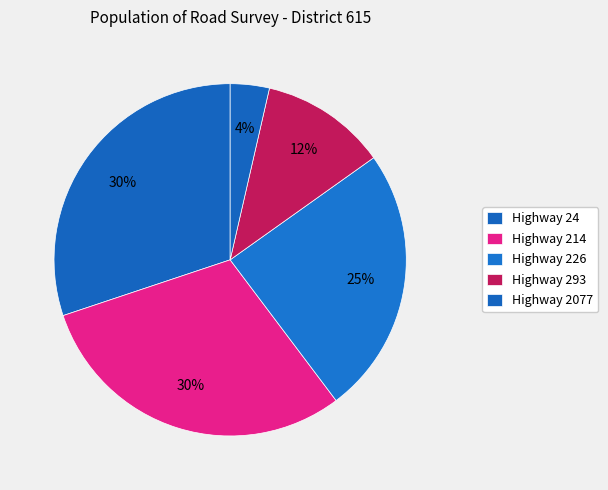

How many segments does this pie chart have?

5